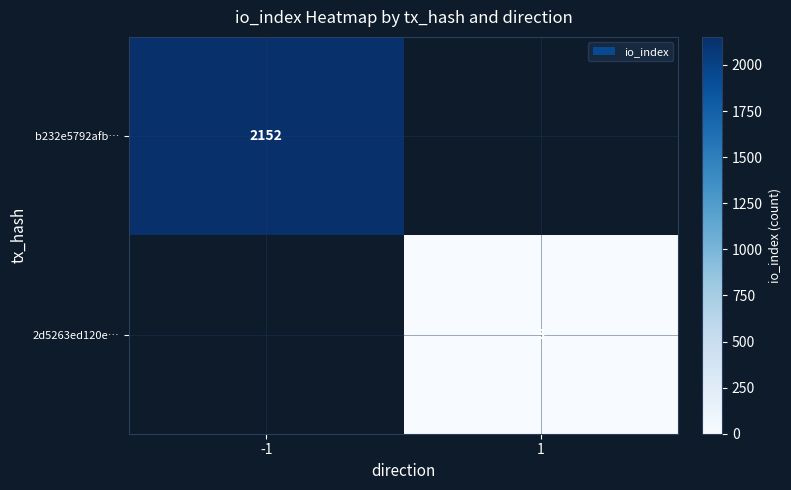

Is it true that 2d5263ed120e… equals 1 at 1?

False